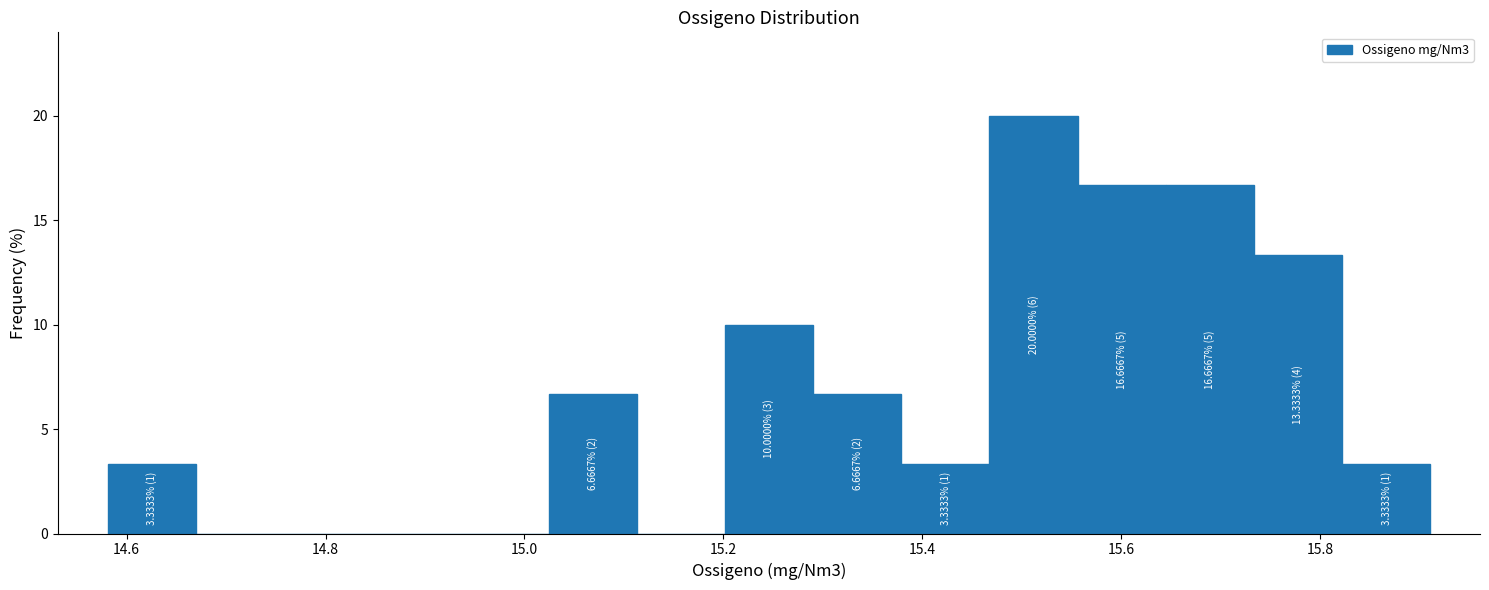

Over which range of the x-axis is the bar tallest?

15.46 to 15.56